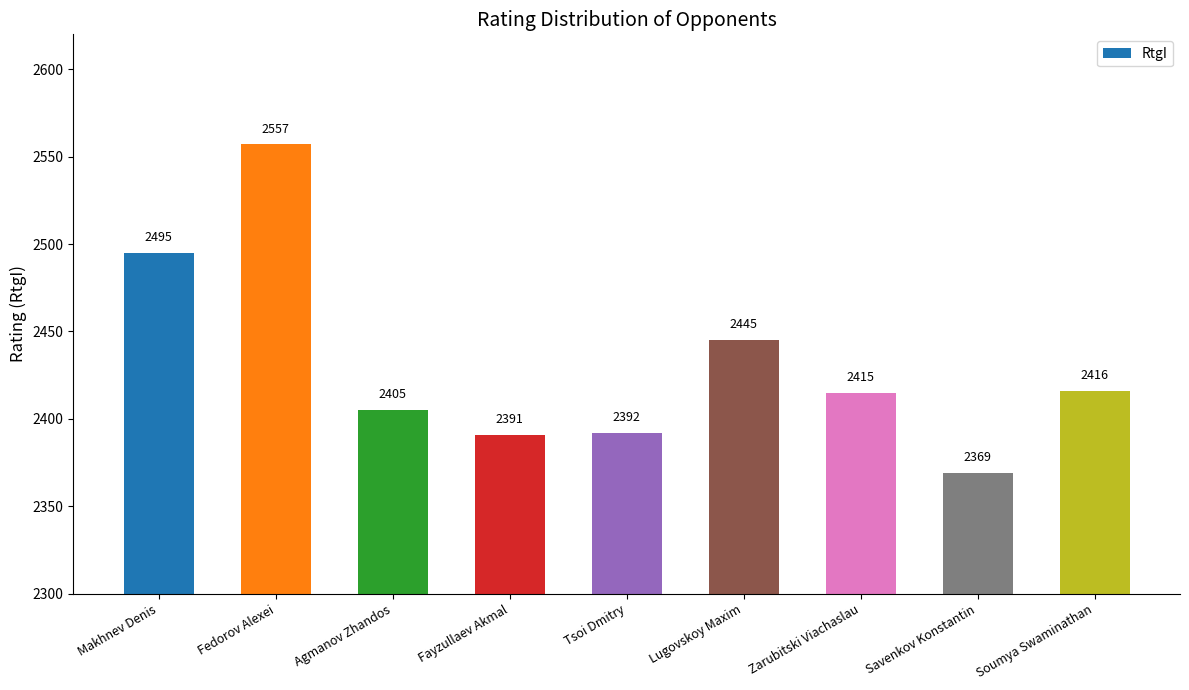

What is the change in value from Zarubitski Viachaslau to Soumya Swaminathan?

+1